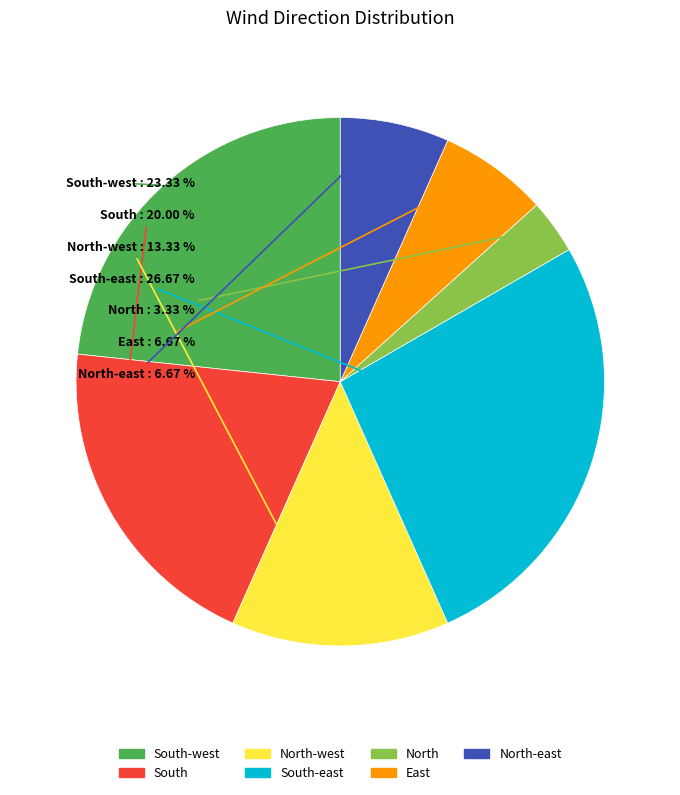

How many segments does this pie chart have?

7